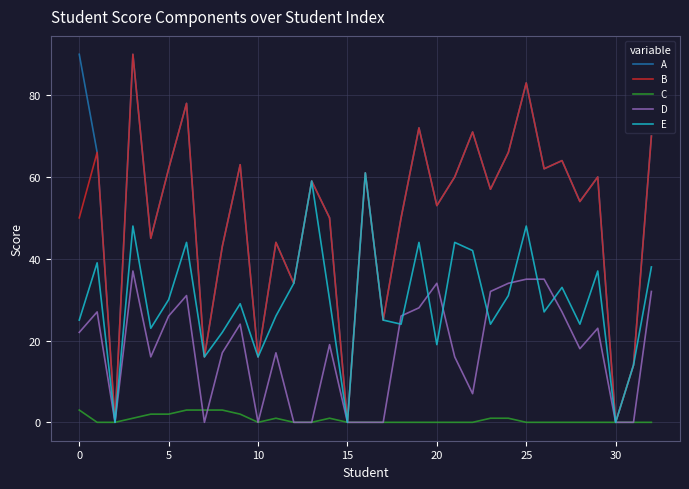

What is the maximum value shown in the chart?

90